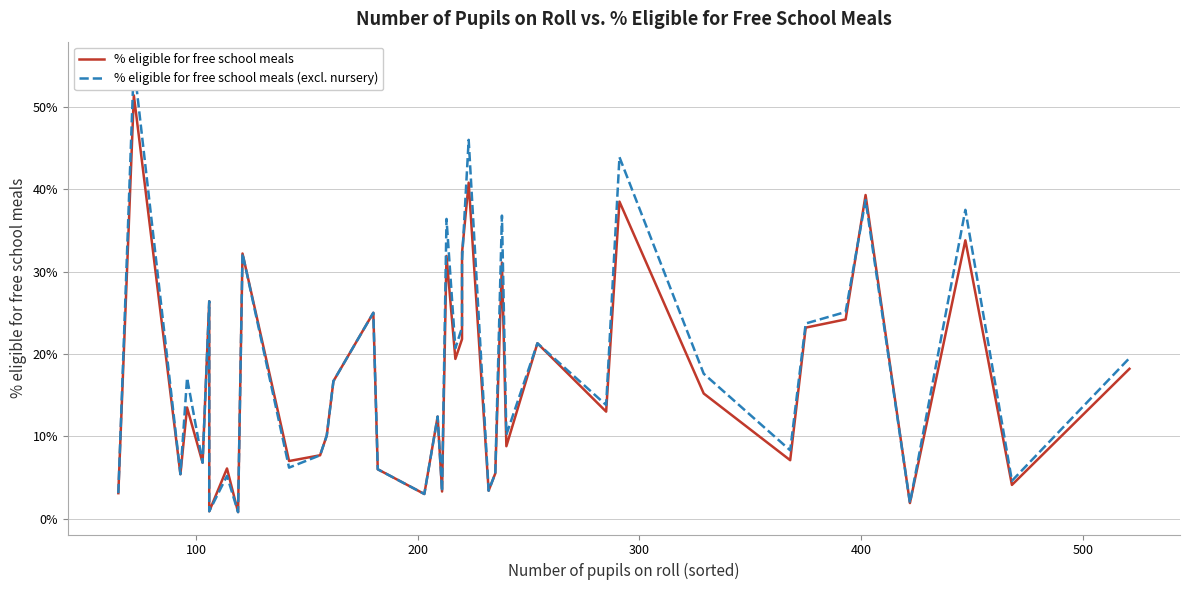

Which series has the largest range (max minus min)?

% eligible for free school meals (excl. nursery)